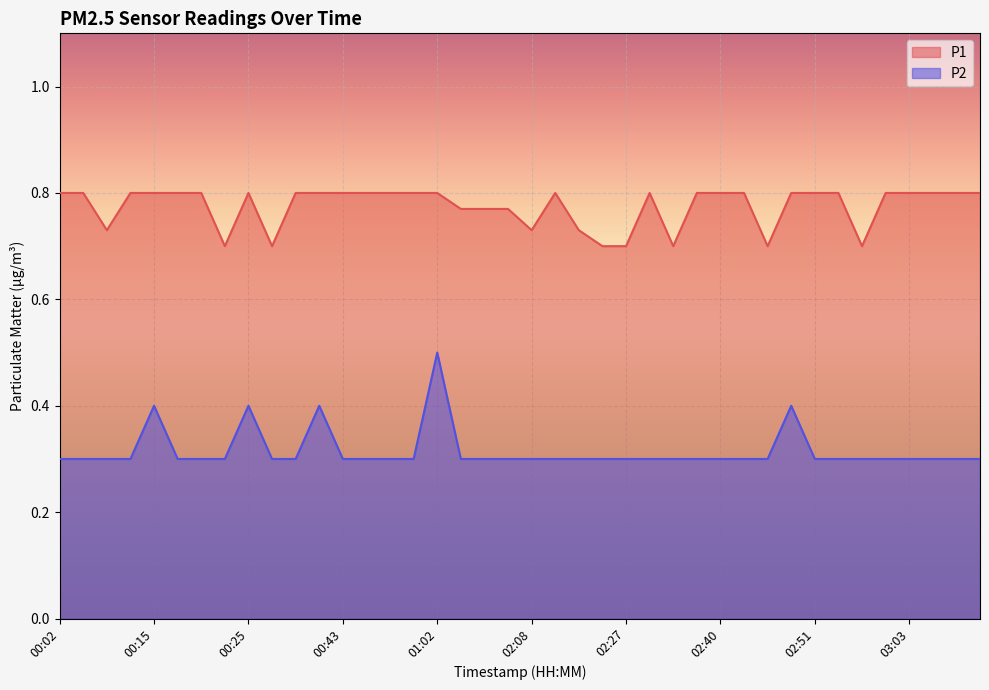

List the labels in order of P1 value, largest first.

00:02, 00:04, 00:12, 00:15, 00:18, 00:20, 00:25, 00:38, 00:40, 00:43, 00:45, 00:48, 00:55, 01:02, 02:11, 02:29, 02:35, 02:40, 02:43, 02:48, 02:51, 02:54, 03:01, 03:03, 03:06, 03:09, 03:13, 01:08, 02:02, 02:04, 00:07, 02:08, 02:15, 00:23, 00:28, 02:24, 02:27, 02:32, 02:45, 02:57